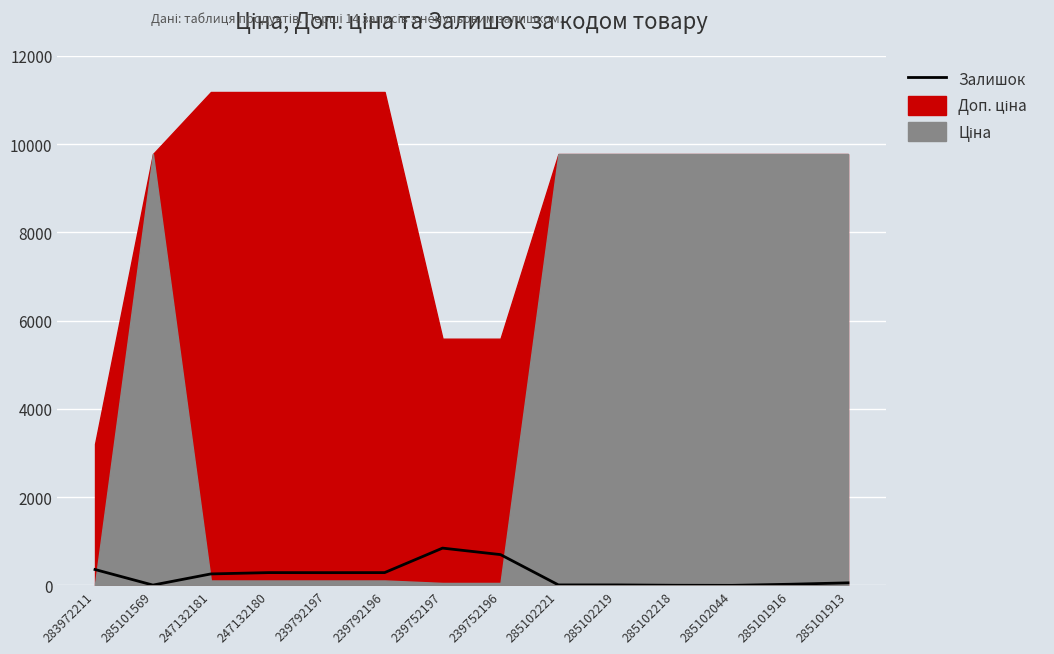

At which label does the data first exceed 260?

283972211